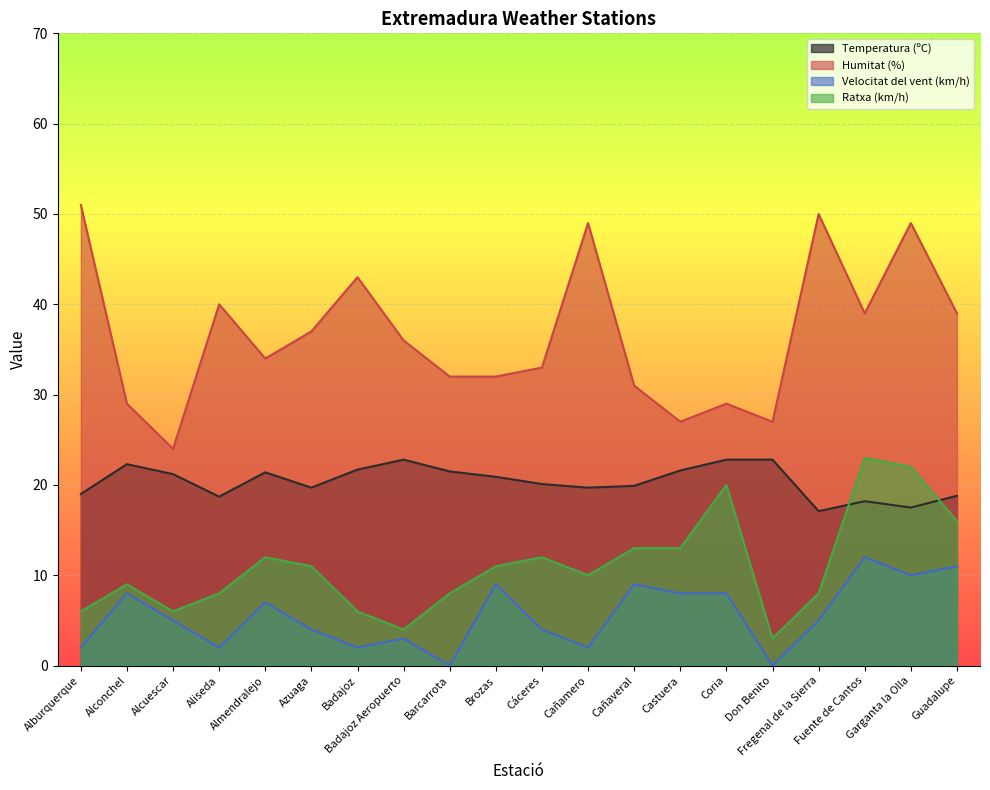

At which category does Temperatura (ºC) reach its first local peak?

Alconchel